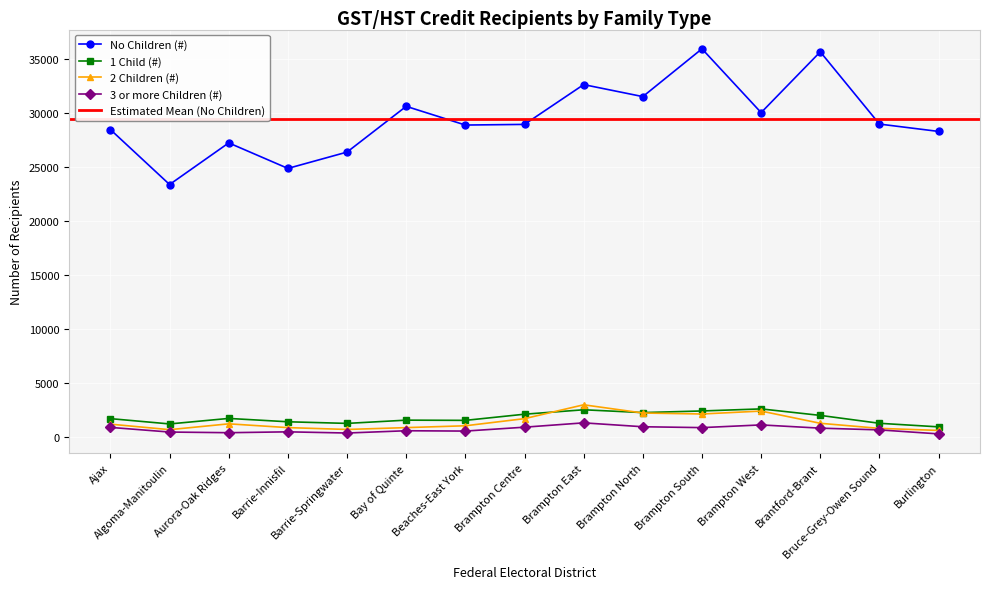

Rank the series by their maximum value, from highest to lowest.

No Children (#), 2 Children (#), 1 Child (#), 3 or more Children (#)